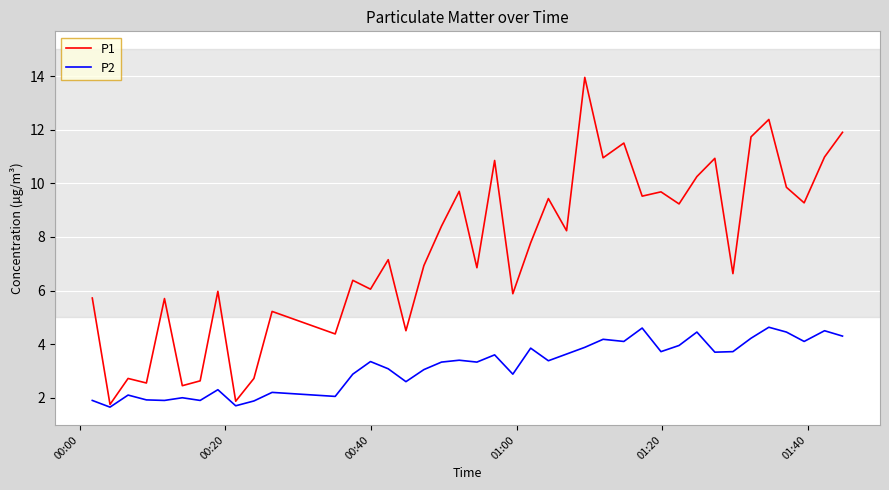

What is the lowest value of the P1 series?

1.8